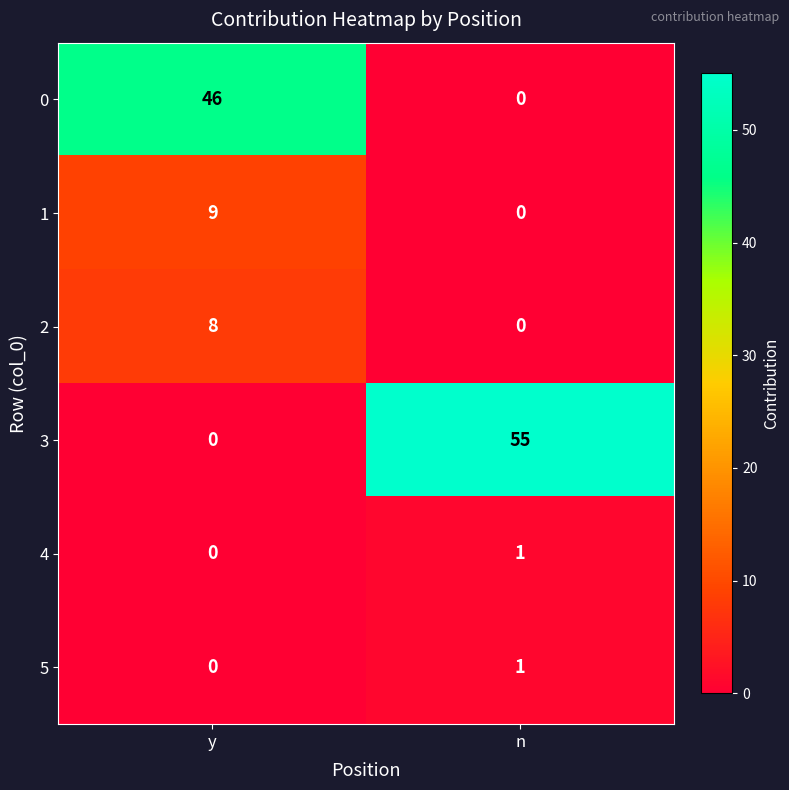

What is the total value across all series at n?

57